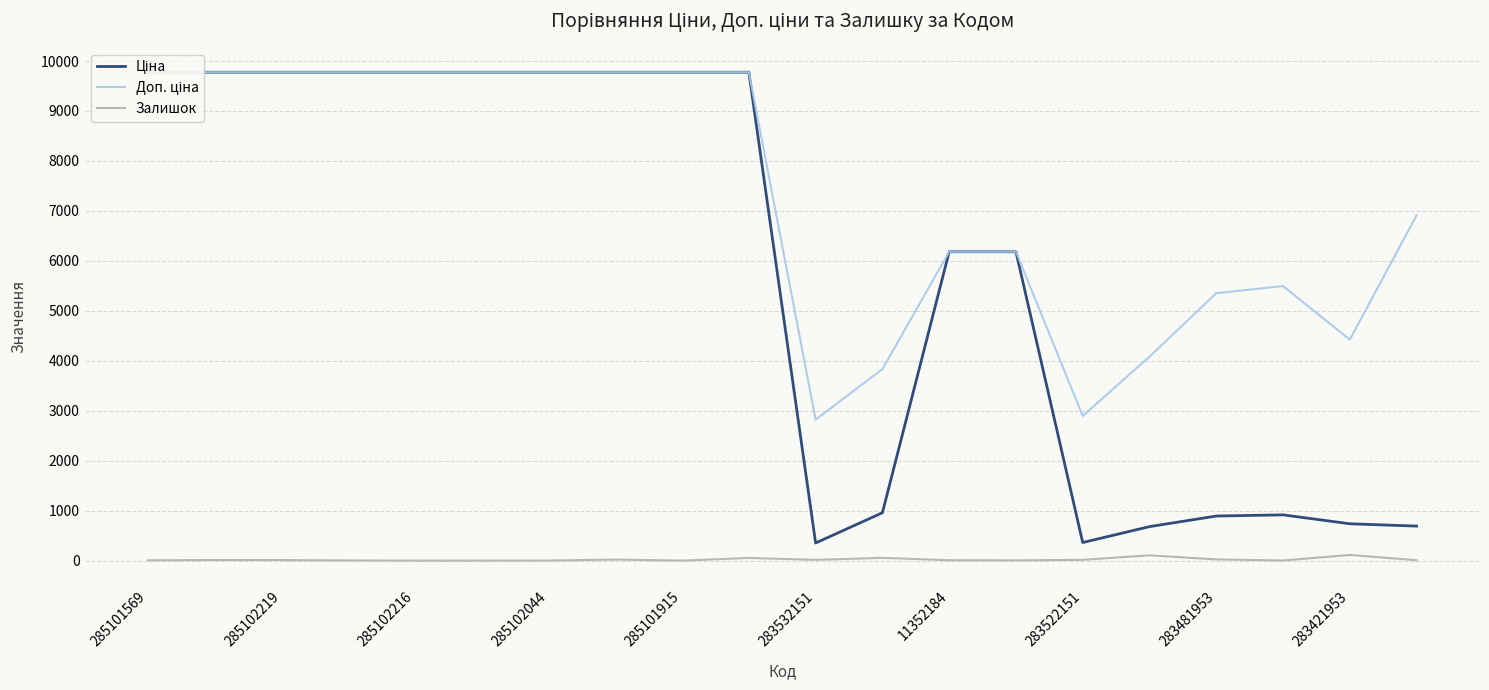

Is it true that Залишок equals 11 at 285102219?

True